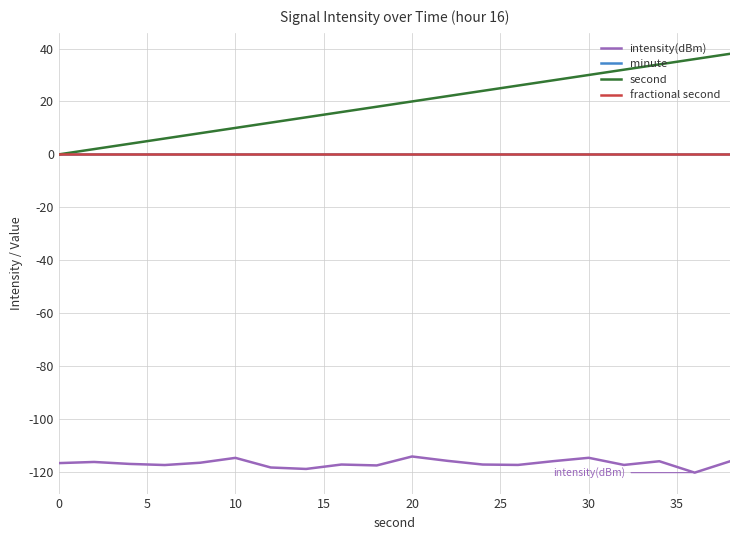

How many lines are shown in the chart?

4